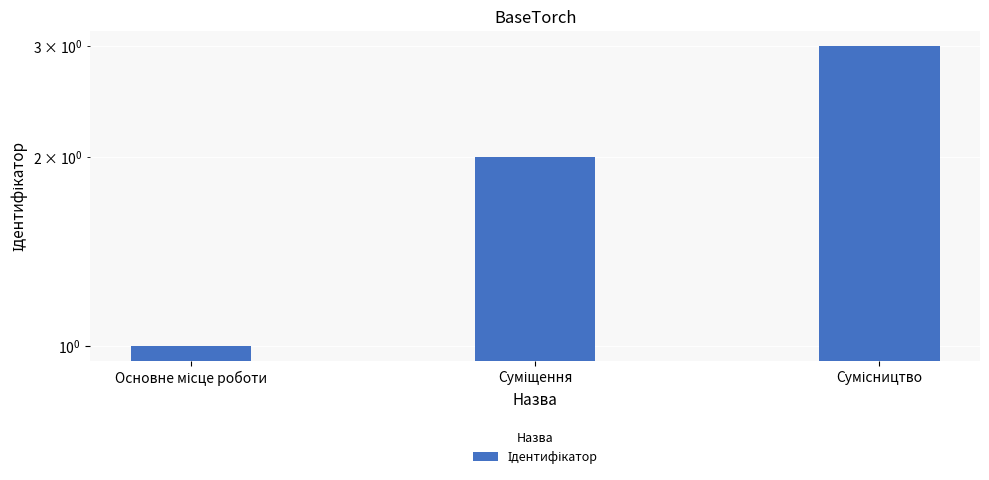

What is the difference between the maximum and minimum values?

2